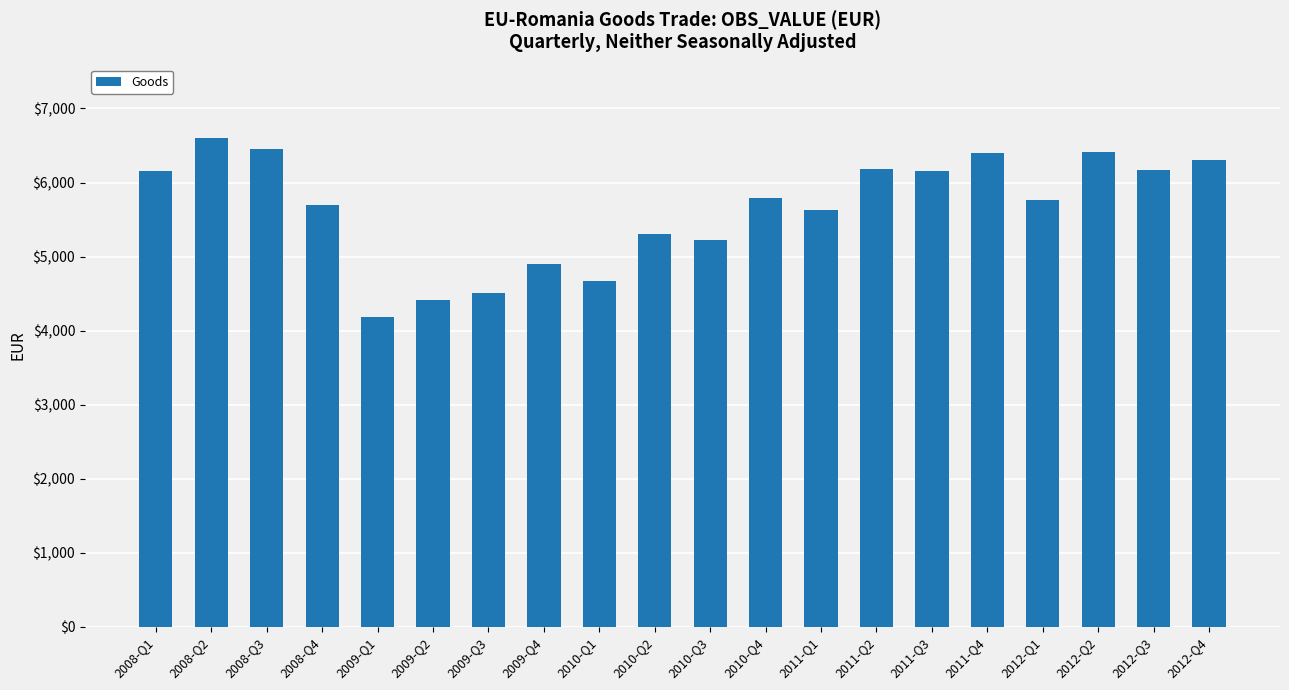

What is the minimum value shown in the chart?

4188.6